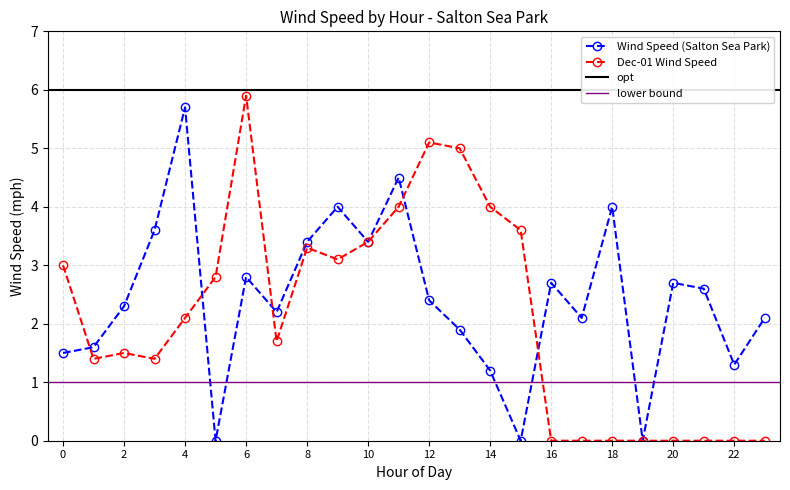

List the labels in order of Wind Speed (Salton Sea Park) value, largest first.

4, 11, 9, 18, 3, 8, 10, 6, 16, 20, 21, 12, 2, 7, 17, 23, 13, 1, 0, 22, 14, 5, 15, 19